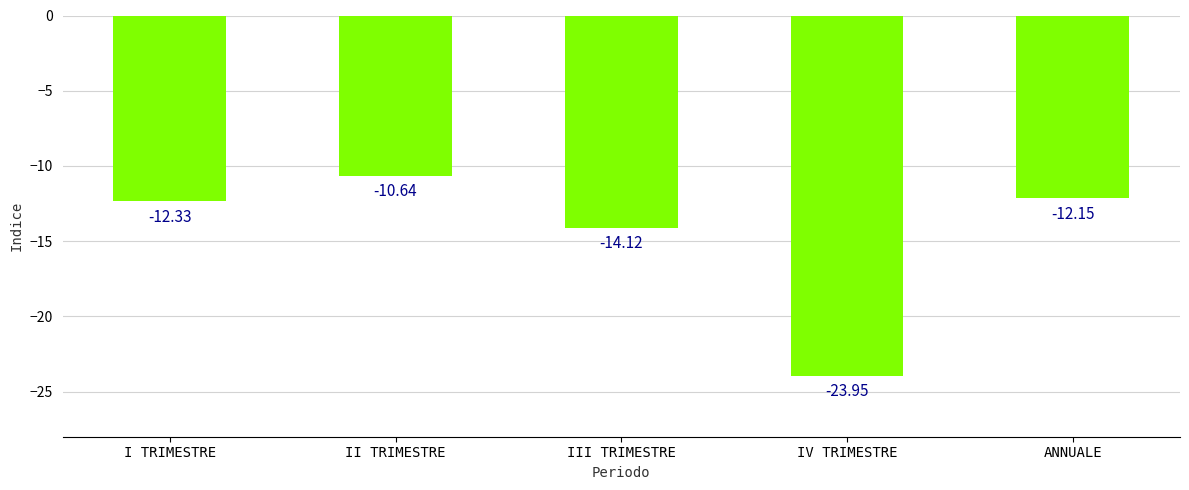

How many data points are less than -12?

4